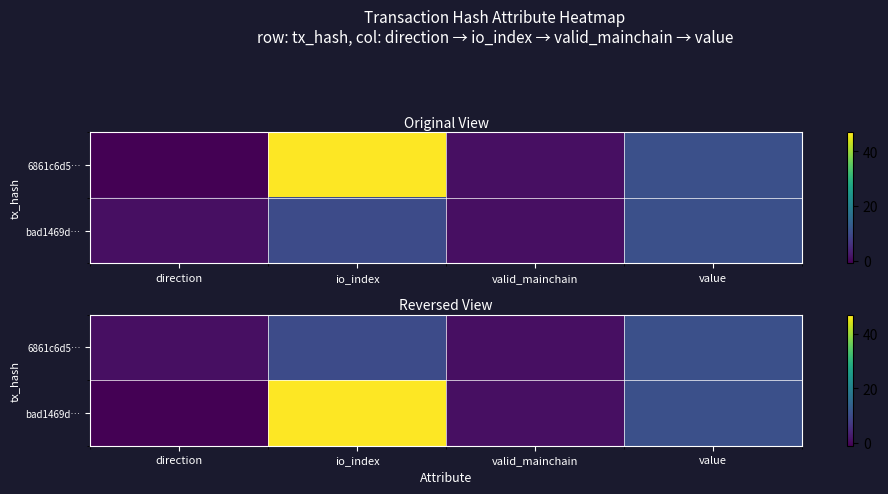

At how many categories does at least one series exceed 13?

1